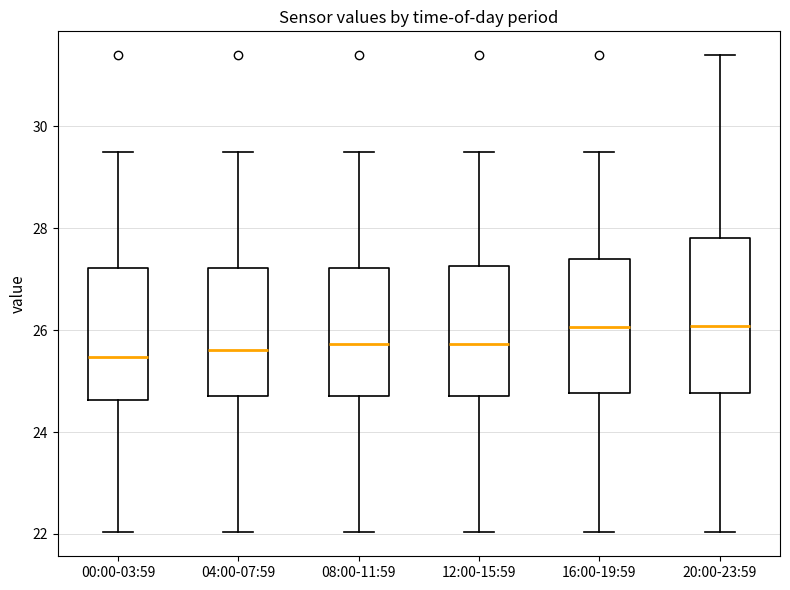

Reading left to right, transcribe this box plot: for each box, give where its median line is, the range the box spans, and where its two whiskers end, as read against the y-axis. The values are not printed on the chart, so give them approximately, as read against the axis.

00:00-03:59: median 25.4, box 24.6 to 27.2, whiskers 22.0 to 29.6
04:00-07:59: median 25.6, box 24.8 to 27.2, whiskers 22.0 to 29.6
08:00-11:59: median 25.8, box 24.8 to 27.2, whiskers 22.0 to 29.6
12:00-15:59: median 25.8, box 24.8 to 27.2, whiskers 22.0 to 29.6
16:00-19:59: median 26.0, box 24.8 to 27.4, whiskers 22.0 to 29.6
20:00-23:59: median 26.0, box 24.8 to 27.8, whiskers 22.0 to 31.4